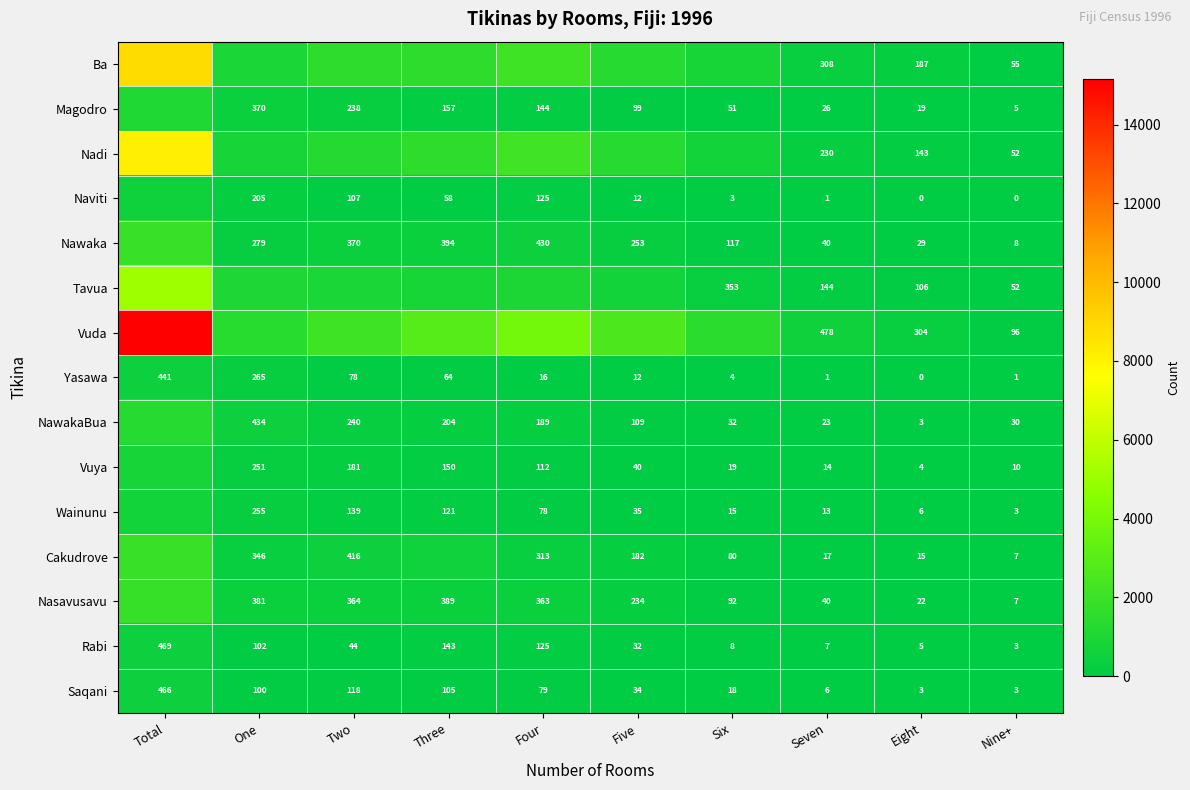

Which category has the highest value across all series?

Total